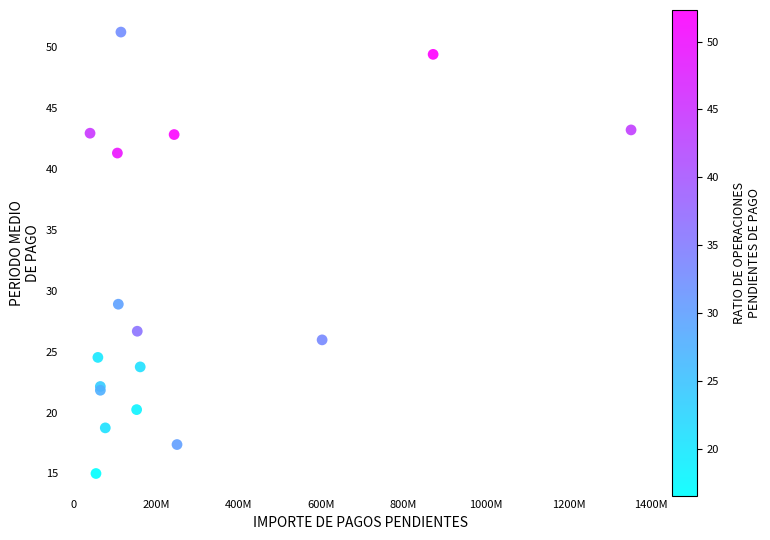

What Y value in the scatter plot is closest to 33?

28.9